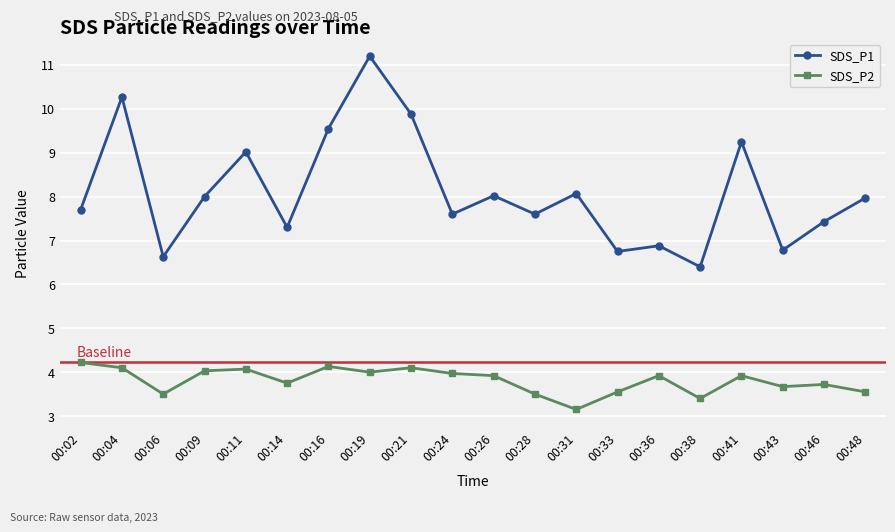

Is this an area chart (filled region under the line)?

No